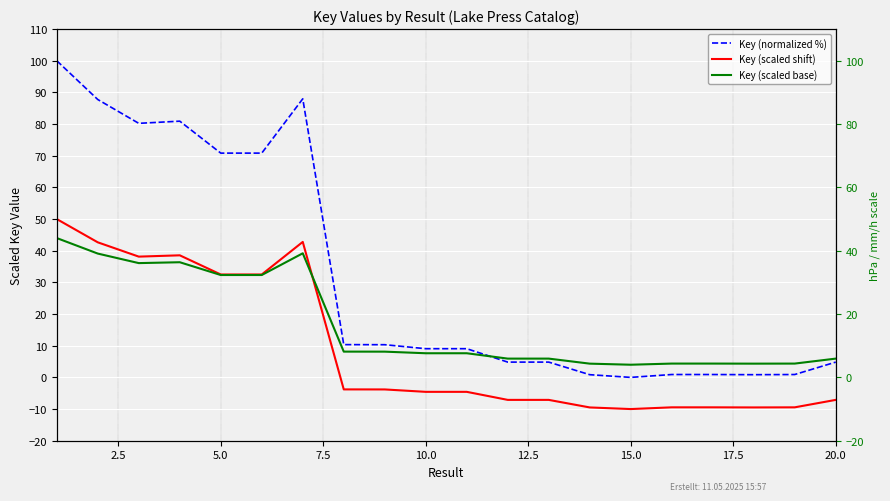

True or false: Key (normalized %) has a value of 0.4 at 15.

False